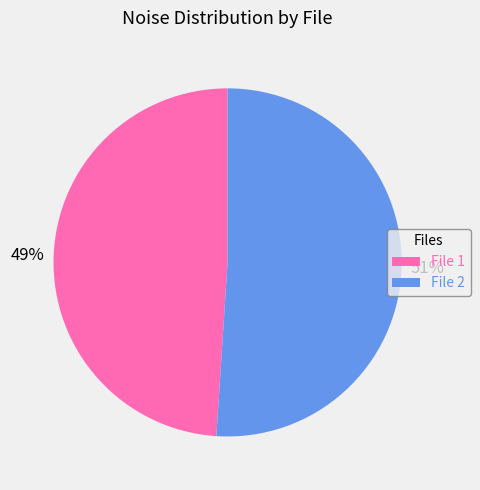

Do File 1 and File 2 together represent more than half of the pie?

Yes